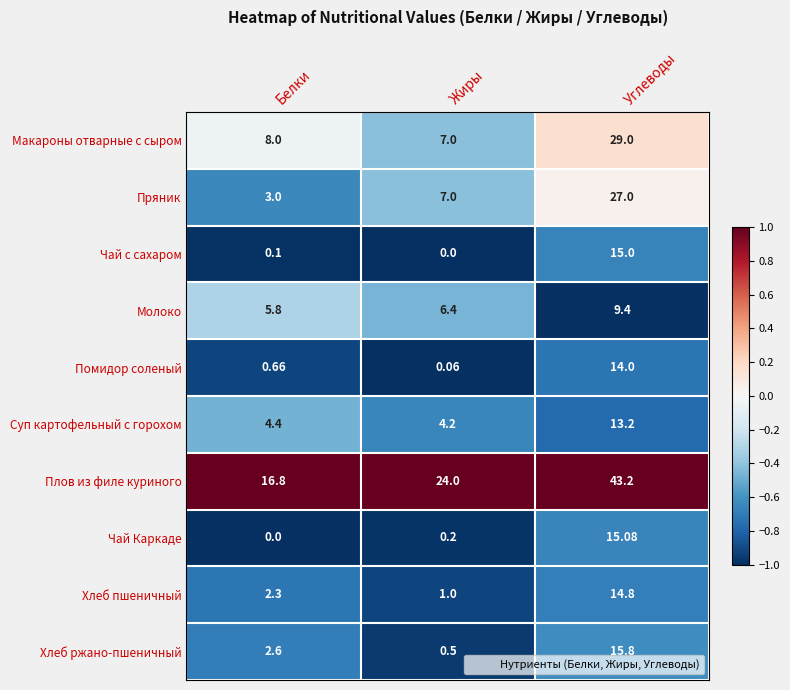

Which category has the lowest value in the Хлеб пшеничный series?

Жиры